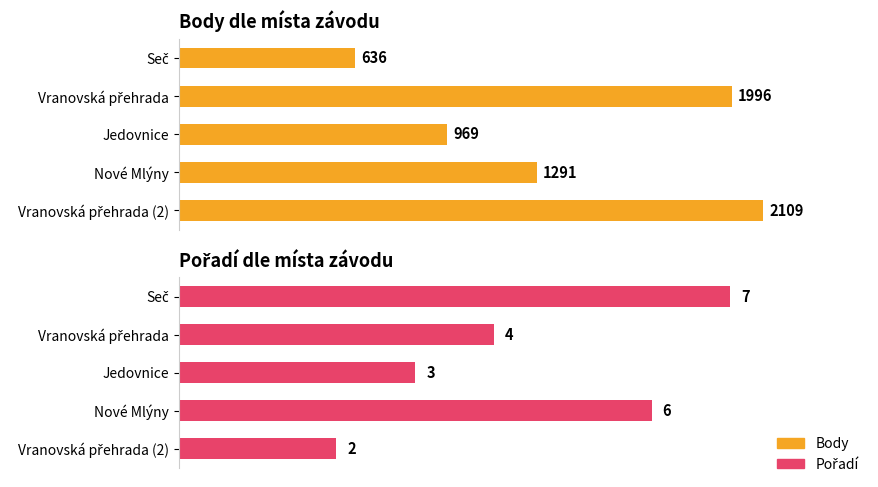

Between Seč and Jedovnice, which is larger?

Jedovnice